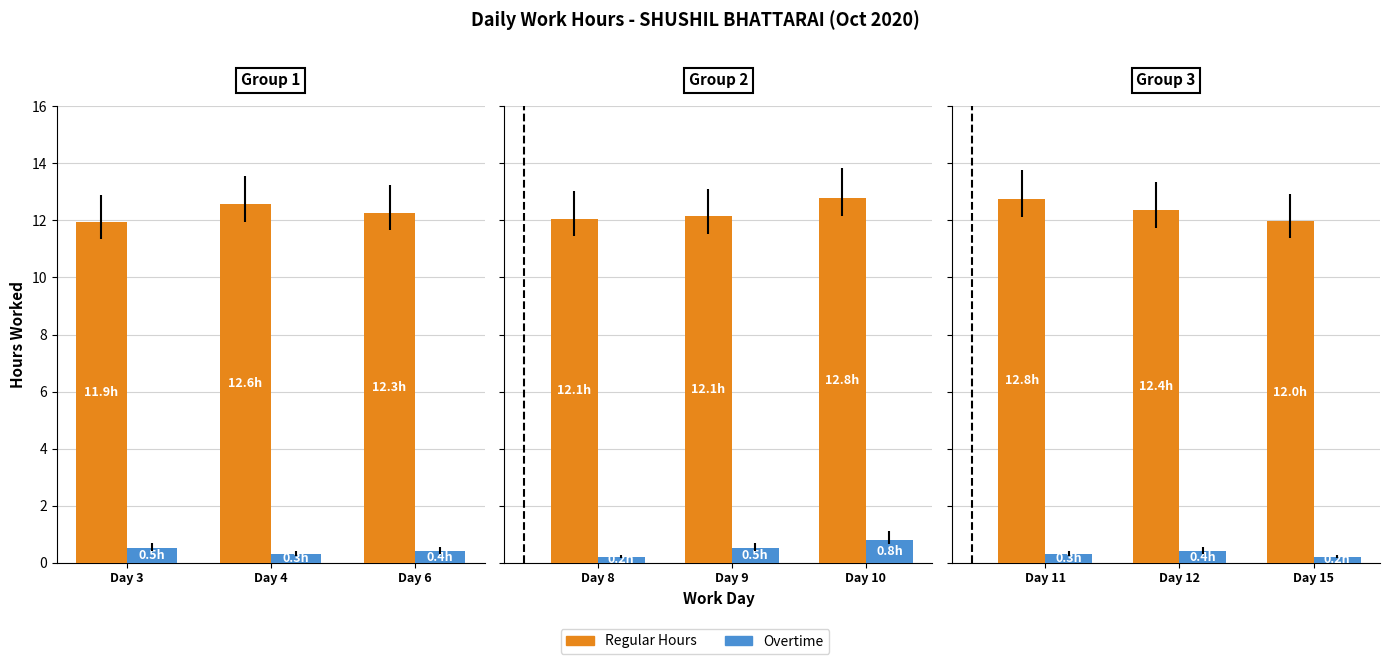

What is the minimum value shown in the chart?

0.2